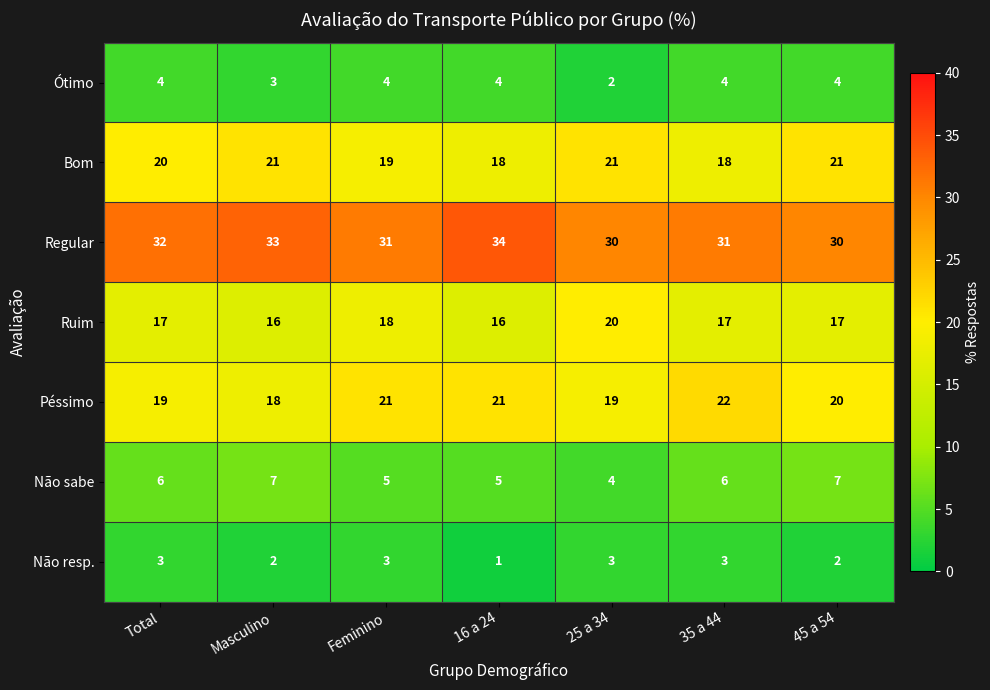

How many Não sabe values are between 5 and 7?

6